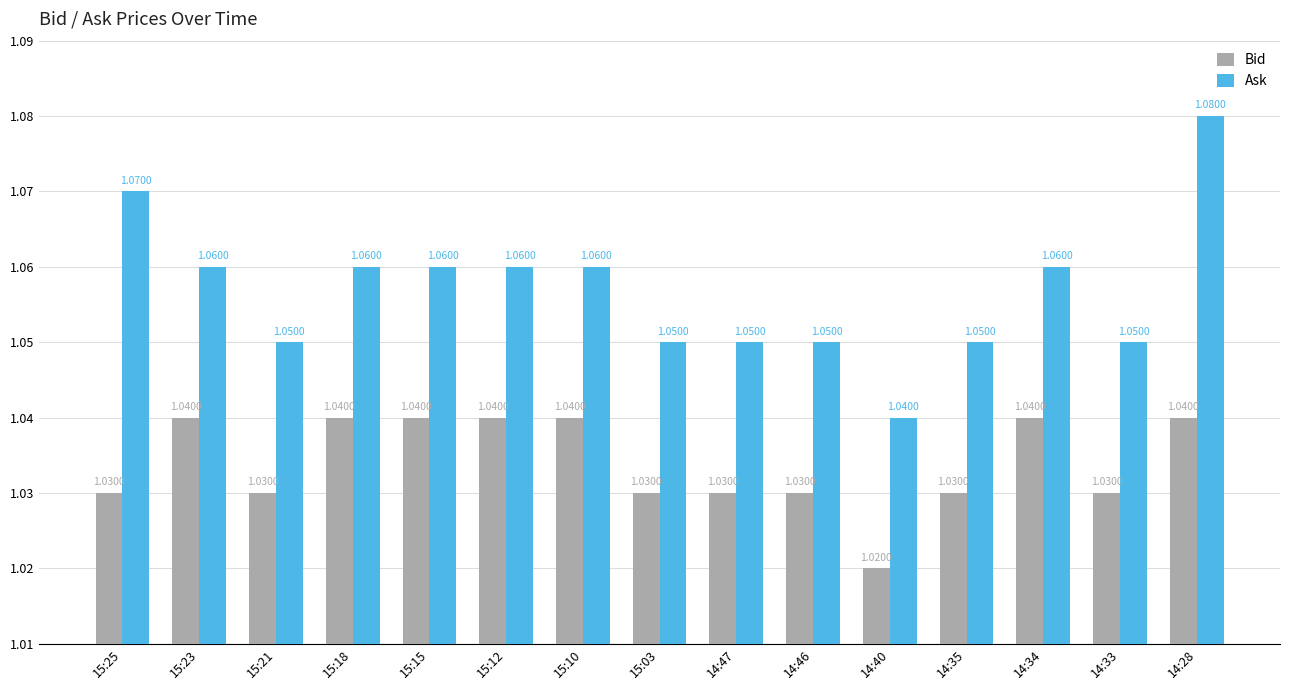

Which series has the largest range (max minus min)?

Ask